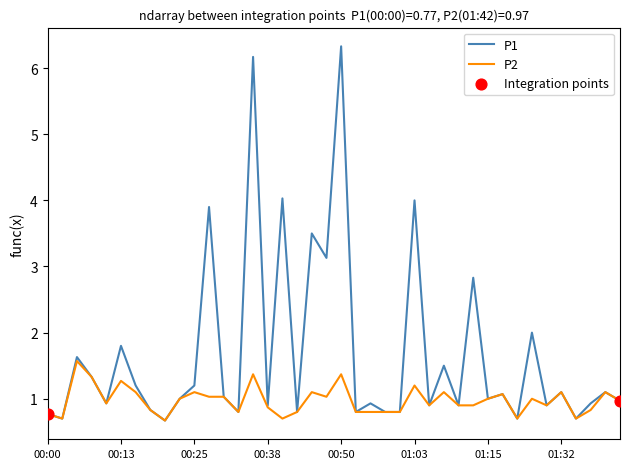

Which series has the largest total across all categories?

P1